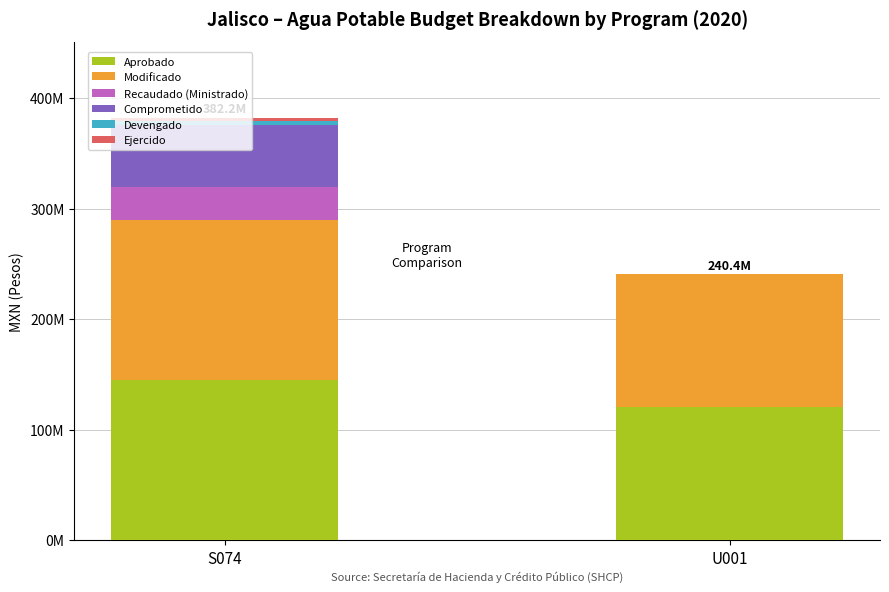

What is the label of the 2nd bar from the left?

U001